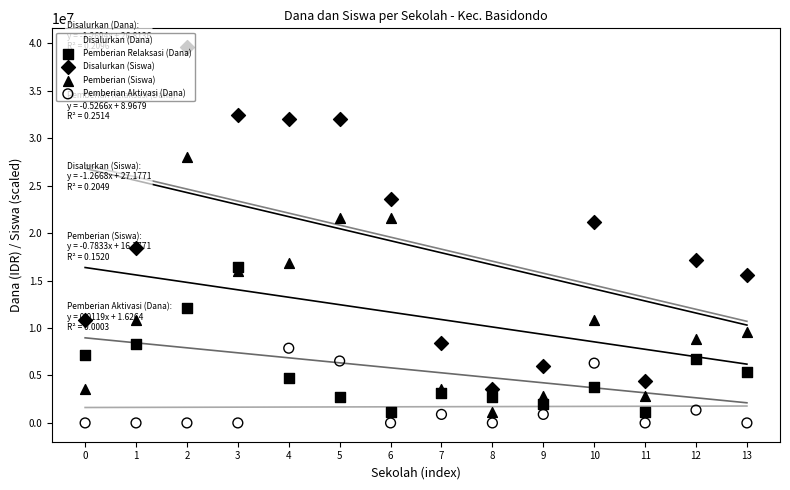

Which series has the largest Y range (max minus min)?

Disalurkan (Dana)